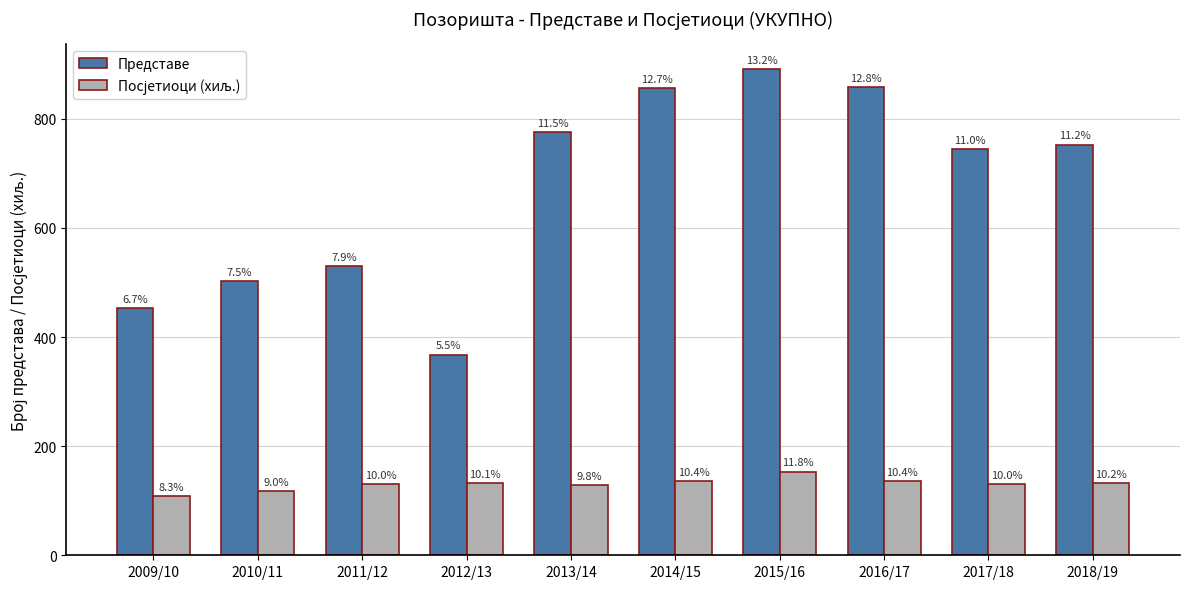

How many bars are there in each group?

2